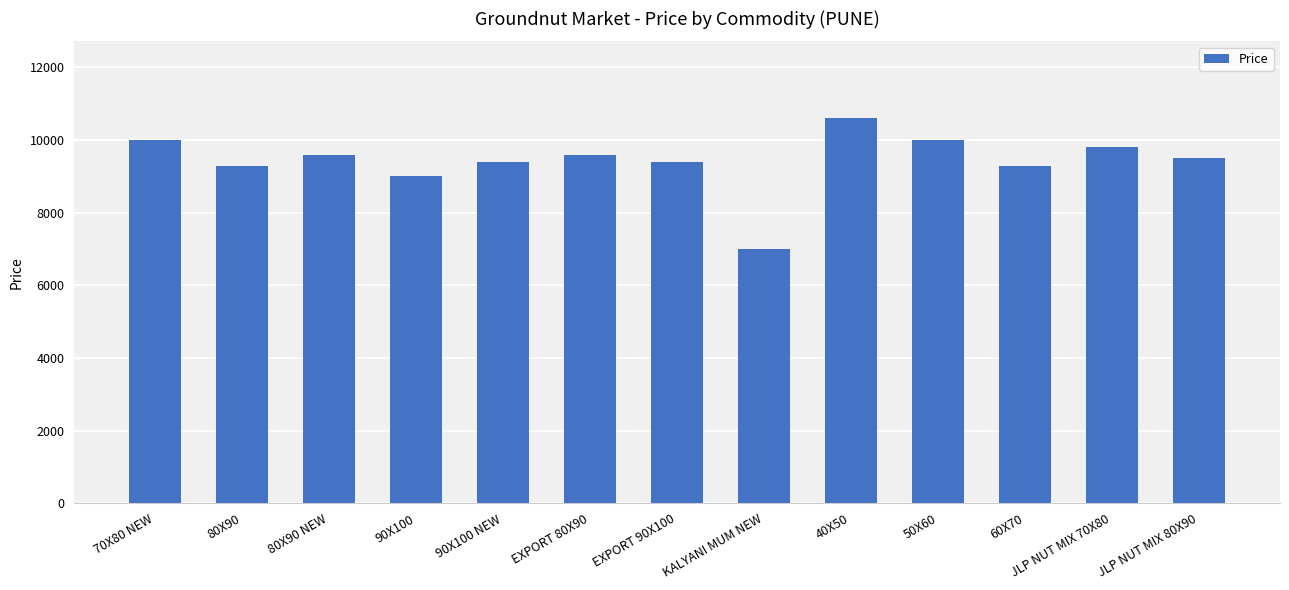

Are the bars horizontal?

No